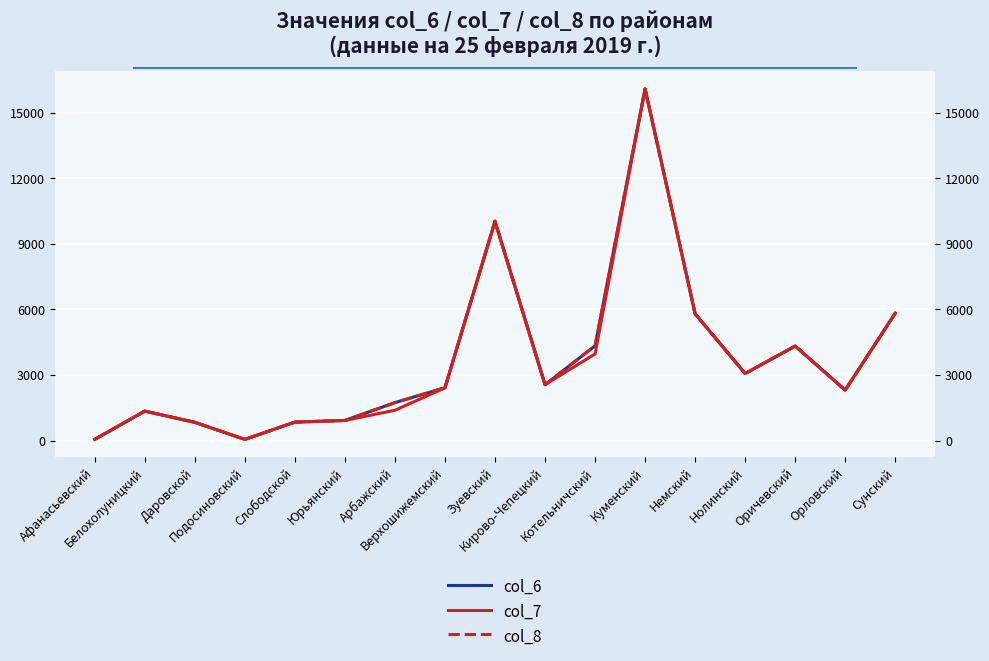

Reading right to left, what are all the values shown in this chart?

col_6: 5828	2308	4325	3067	5802	16088	4337	2557	10041	2419	1737	921	846	55	836	1349	56
col_7: 5828	2308	4325	3067	5802	16088	3964	2557	10005	2411	1387	921	846	55	836	1349	56
col_8: 5828	2308	4325	3067	5802	16088	4337	2557	10041	2419	1737	921	846	55	836	1349	56